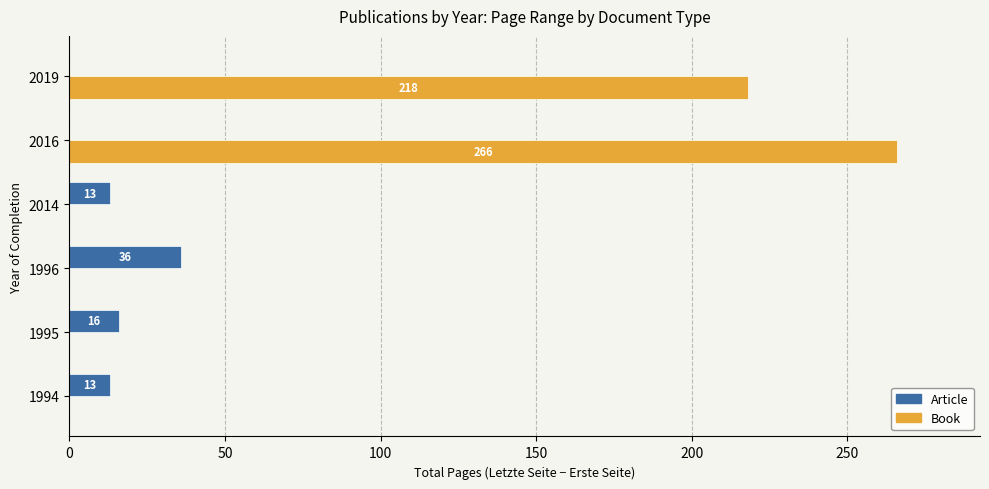

At which label is Book closest to 133?

2019